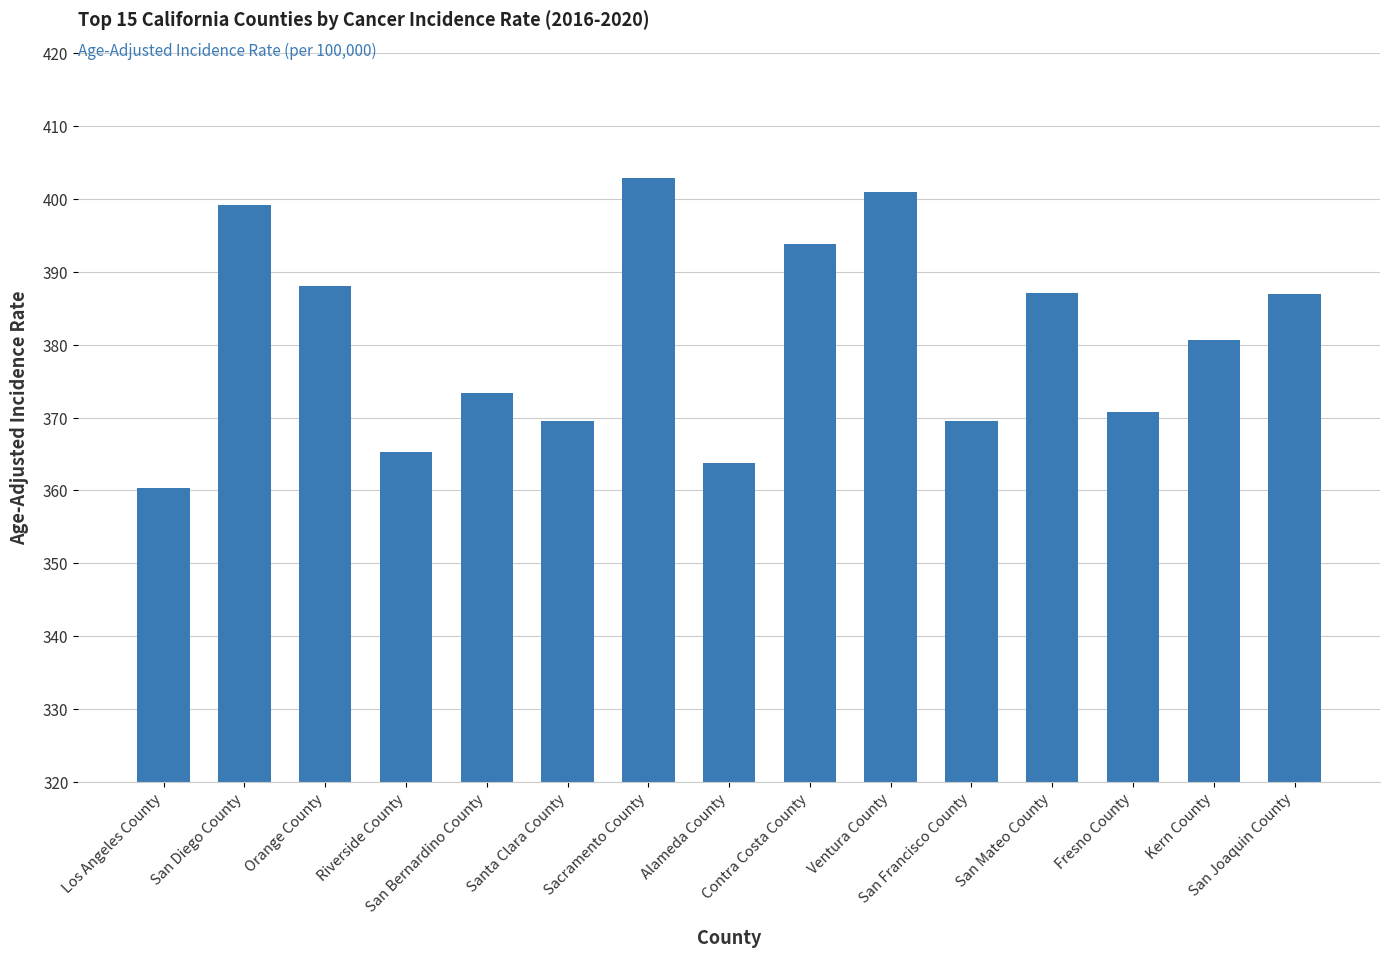

Is it true that the value at San Joaquin County is 164.5?

False